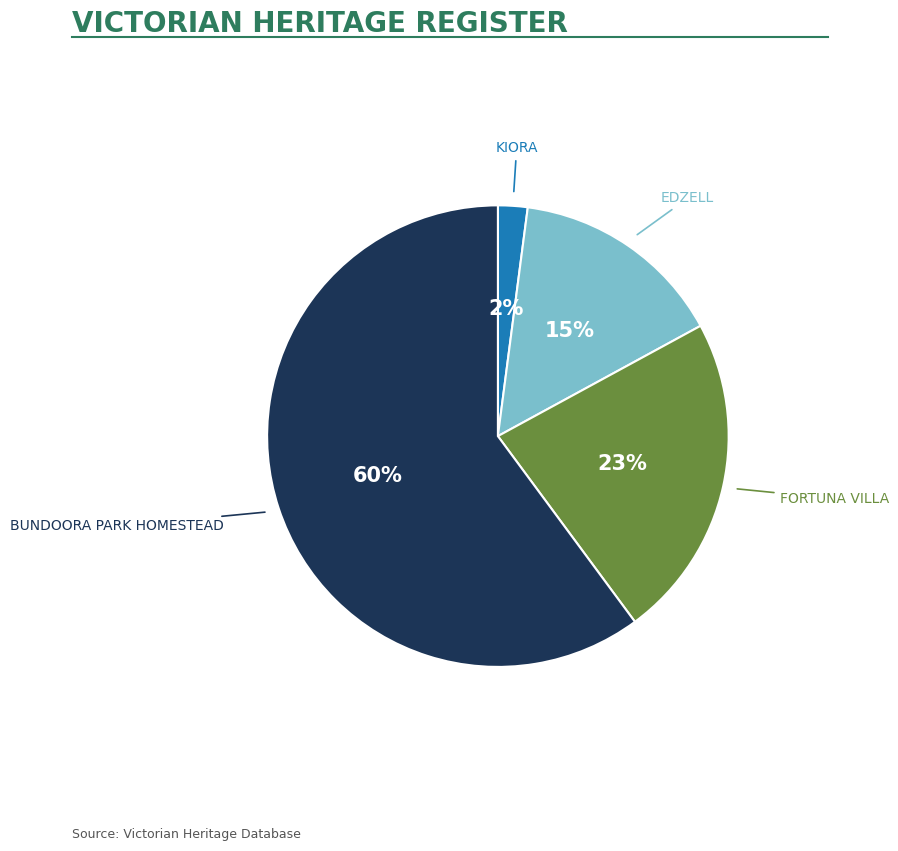

Is there any slice that represents more than half of the pie?

Yes